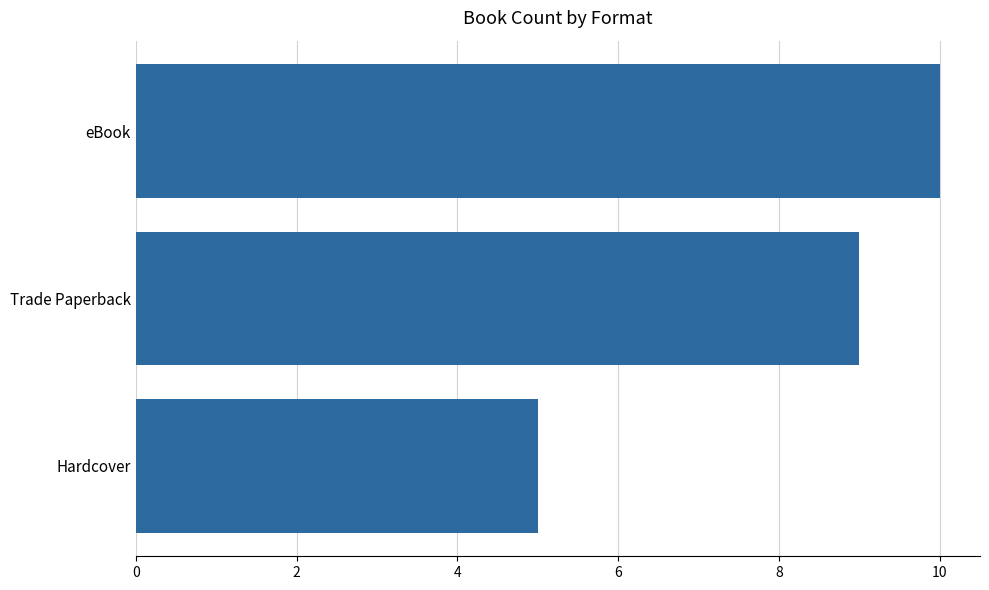

What is the average value?

8